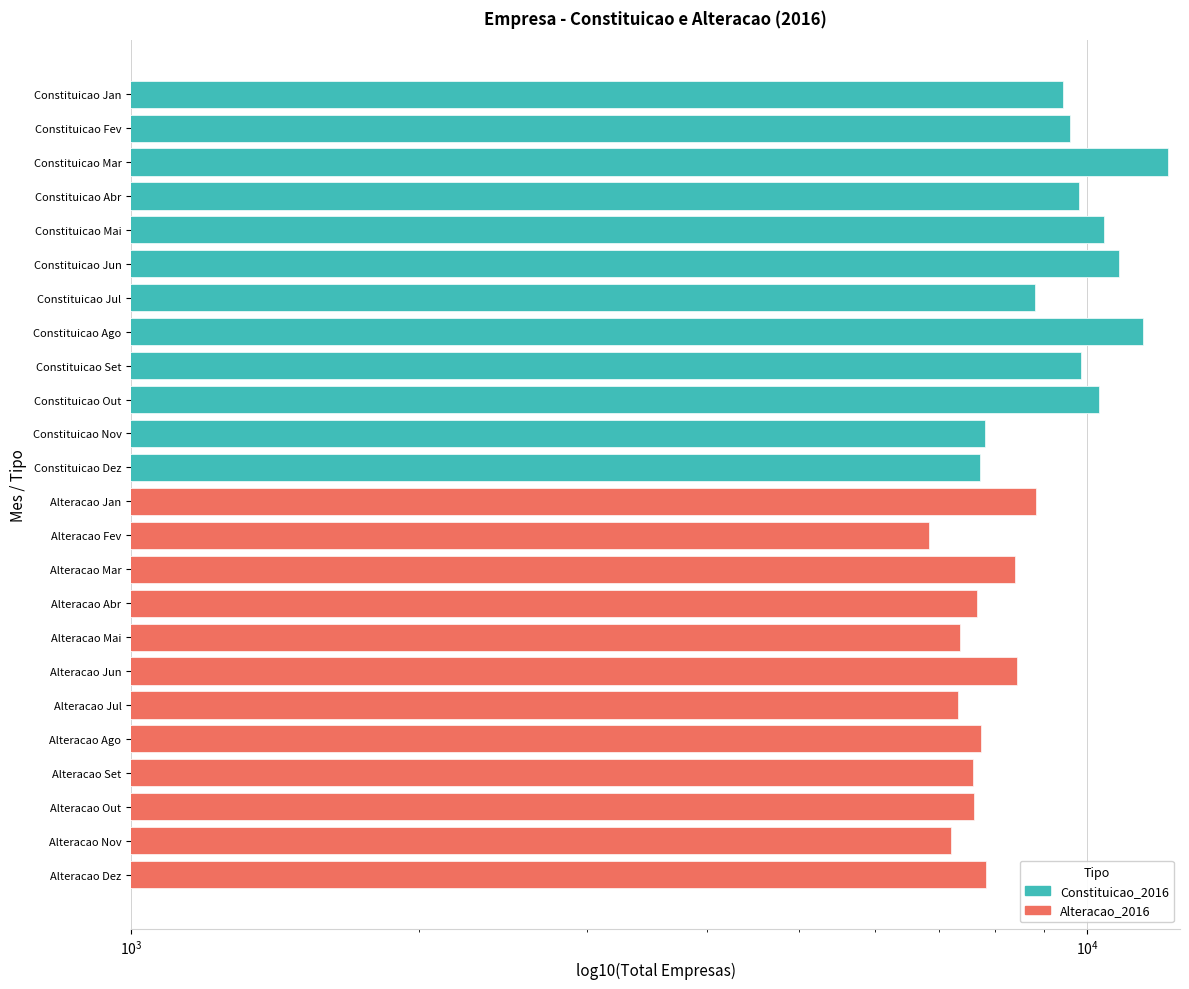

Reading right to left, extract all data points from this chart.

Constituicao_2016: 7724	7815	10279	9845	11446	8810	10789	10421	9795	12147	9582	9436
Alteracao_2016: 7827	7208	7607	7593	7747	7328	8433	7367	7668	8404	6835	8848